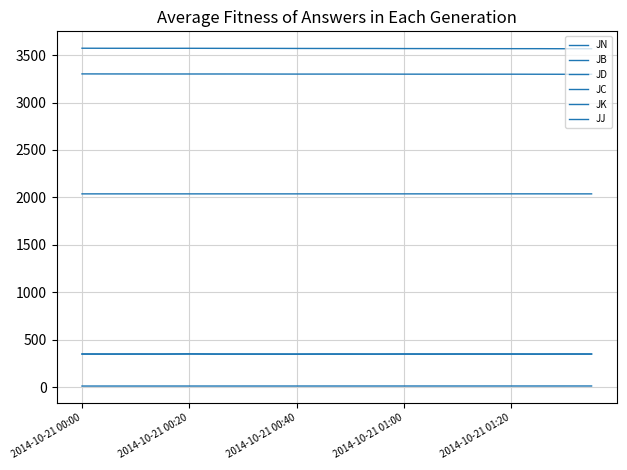

Reading right to left, what are all the values shown in this chart?

JN: 11.4	11.4	11.3	11.3	11.3	11.2	11.2	11.2	11.2	11.1	11.1	11.1	11.0	11.0	11.0	11.0	10.9	10.9	10.9	10.8
JB: 2037.0	2037.1	2037.3	2037.3	2037.1	2037.2	2037.2	2037.1	2037.1	2037.0	2037.1	2037.0	2037.0	2037.0	2037.0	2037.0	2037.0	2037.0	2037.0	2037.0
JD: 3567.0	3567.3	3568.0	3568.0	3568.2	3568.8	3569.0	3569.1	3569.8	3570.0	3570.0	3570.3	3571.0	3571.0	3571.5	3571.9	3572.0	3572.0	3572.1	3572.7
JC: 3298.0	3298.0	3298.4	3298.9	3299.0	3299.0	3299.1	3299.3	3299.9	3300.0	3300.0	3300.0	3300.3	3300.9	3301.0	3301.0	3301.1	3301.3	3301.5	3301.9
JK: 346.6	346.6	346.1	346.5	346.5	346.5	346.0	346.7	346.2	346.2	346.4	345.7	345.9	346.2	346.3	347.6	346.4	346.6	346.4	346.8
JJ: 350.0	350.3	349.7	350.2	350.1	350.2	349.9	350.1	349.3	349.8	349.9	349.3	349.6	349.6	349.7	351.1	349.6	350.0	349.6	350.2